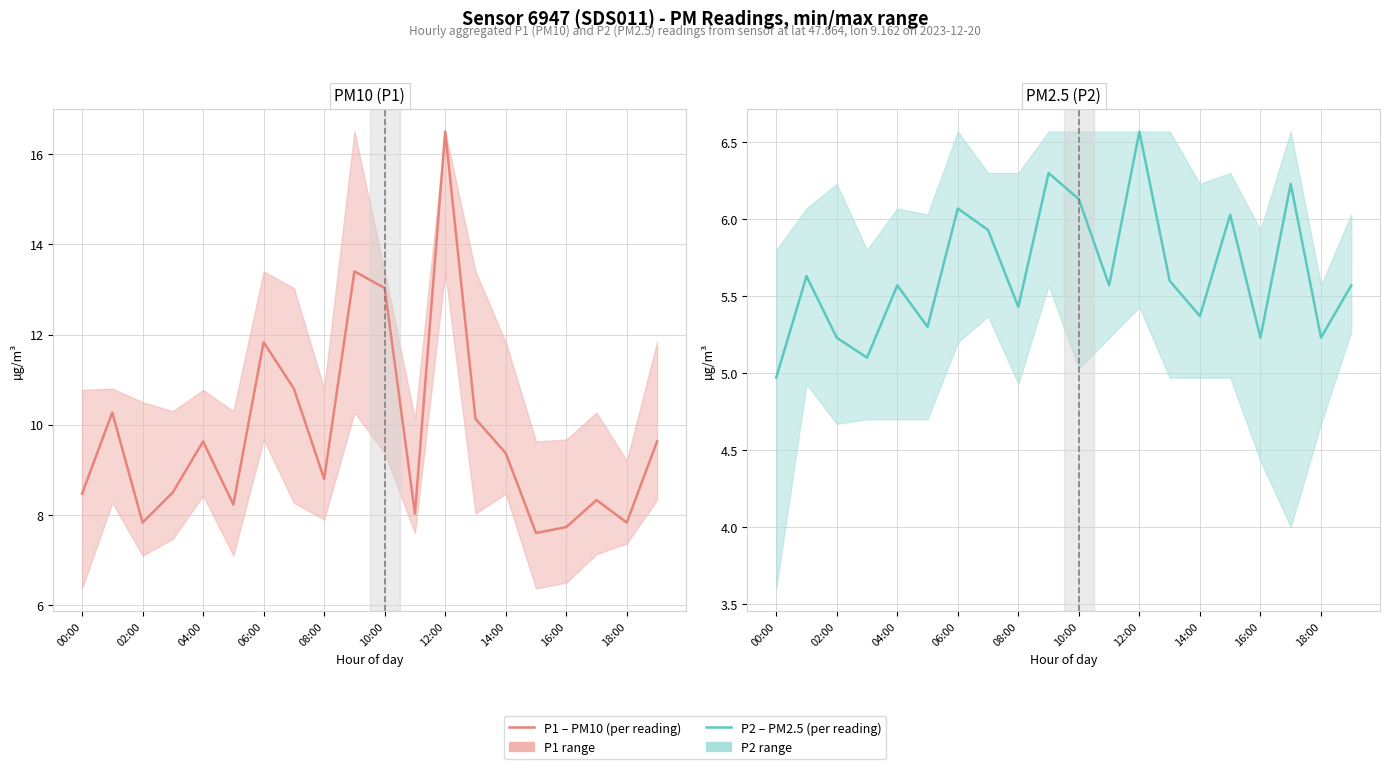

What is the label of the 8th point from the right?

12:00